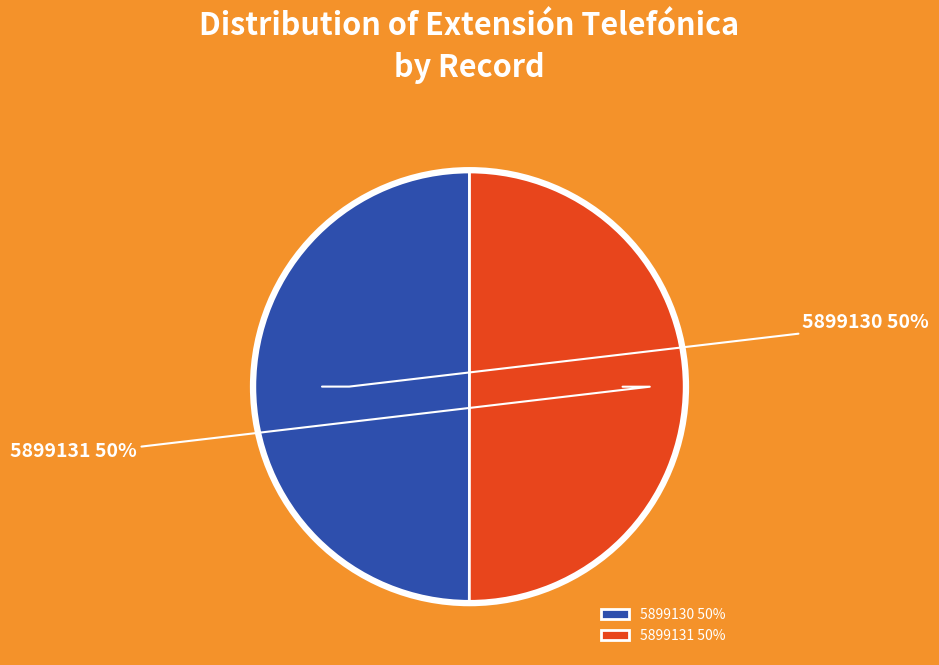

Approximately how many times larger is the value at 5899131 compared to 5899130?

1.0